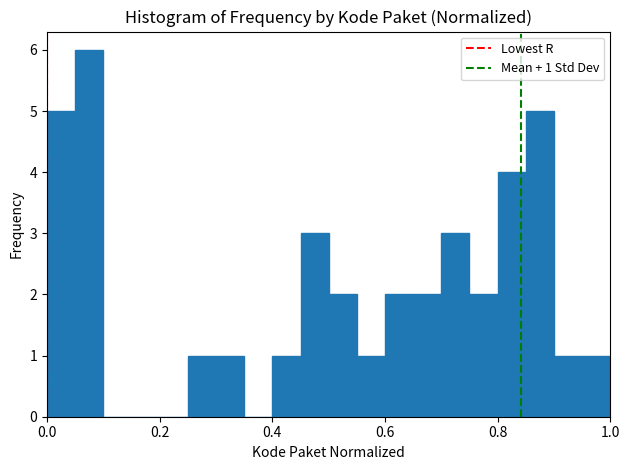

Read against the x-axis, roughly where is the centre of the tallest bar?

0.08